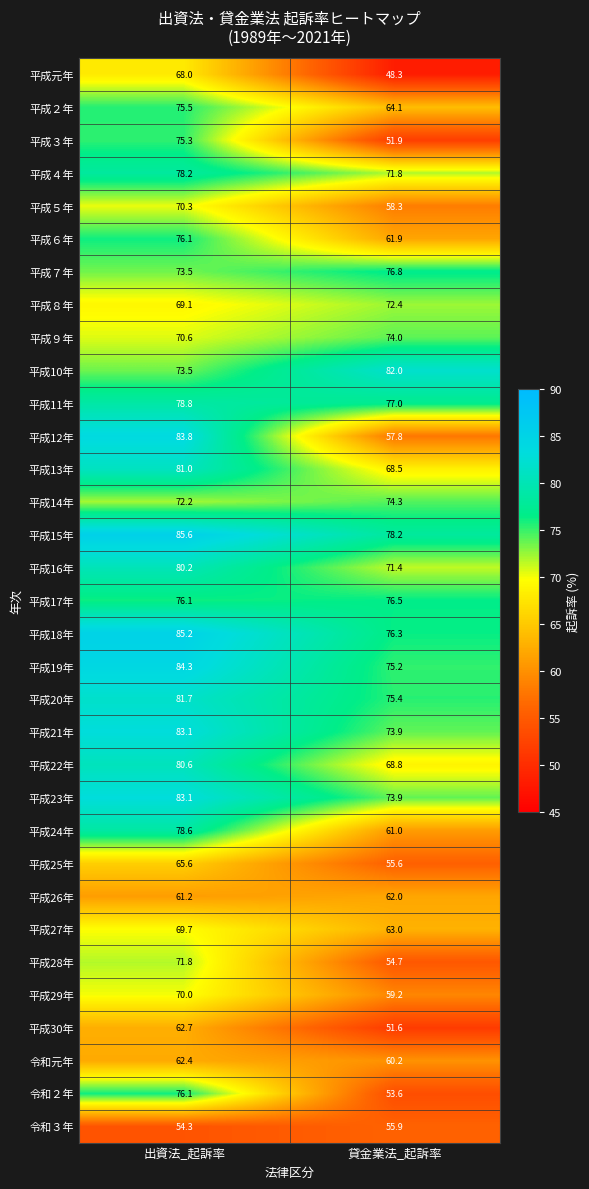

Is the value of 平成19年 at 出資法_起訴率 greater than the value of 平成10年 at 出資法_起訴率?

Yes